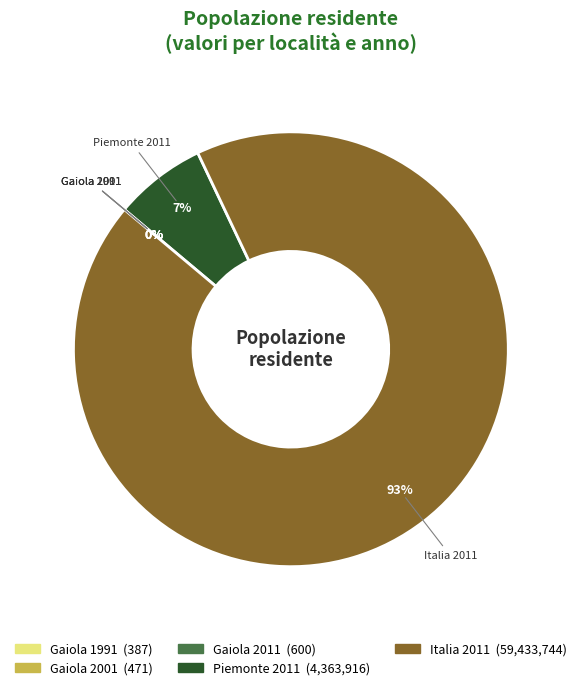

The Italia 2011 slice represents 93% of the pie. True or false?

True